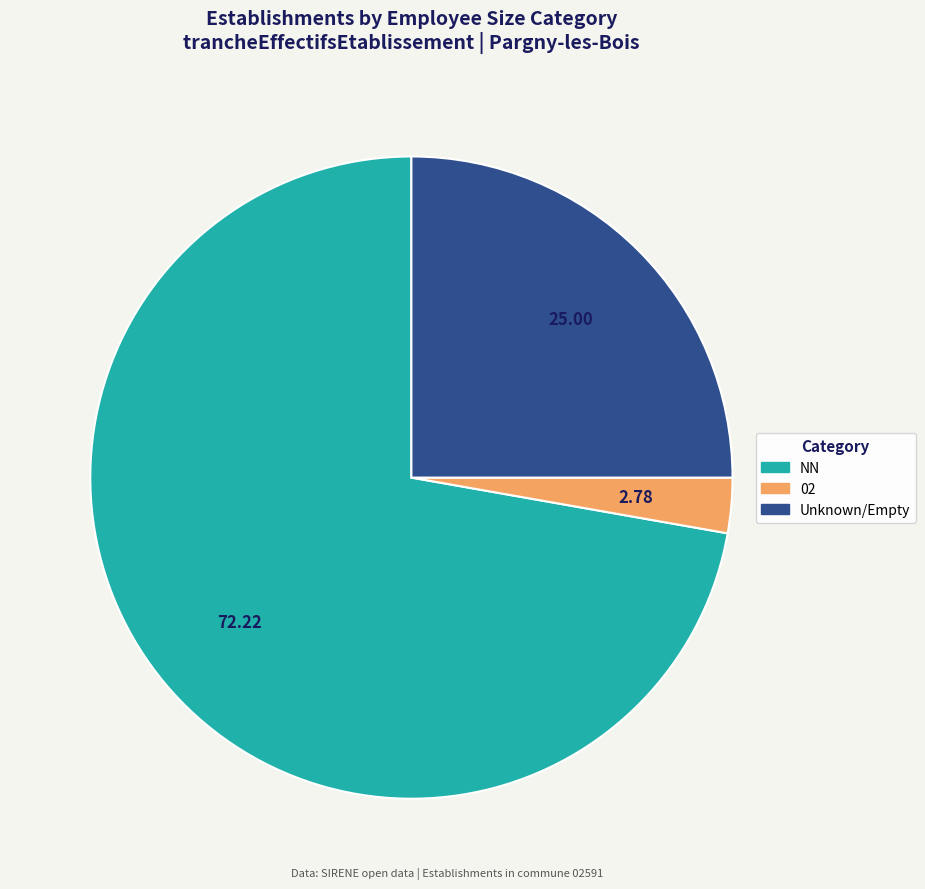

Rank the categories by value from lowest to highest.

02, Unknown/Empty, NN